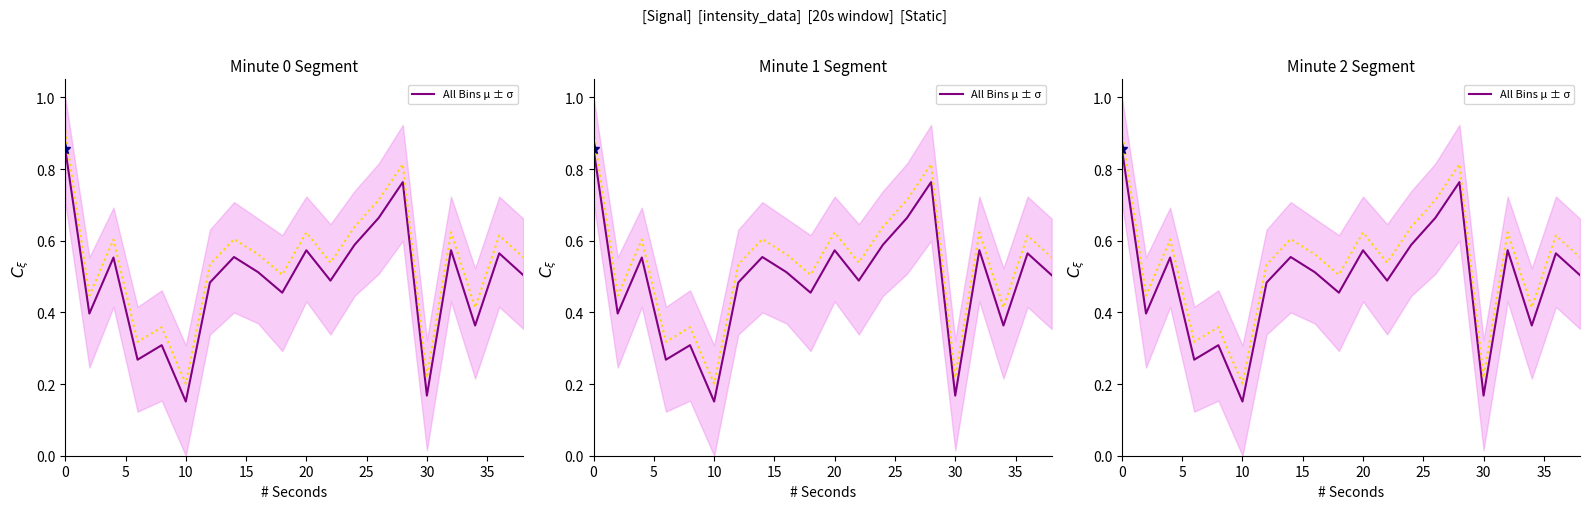

Reading right to left, extract all data points from this chart.

0.5	0.6	0.4	0.6	0.2	0.8	0.7	0.6	0.5	0.6	0.5	0.5	0.6	0.5	0.2	0.3	0.3	0.6	0.4	0.9